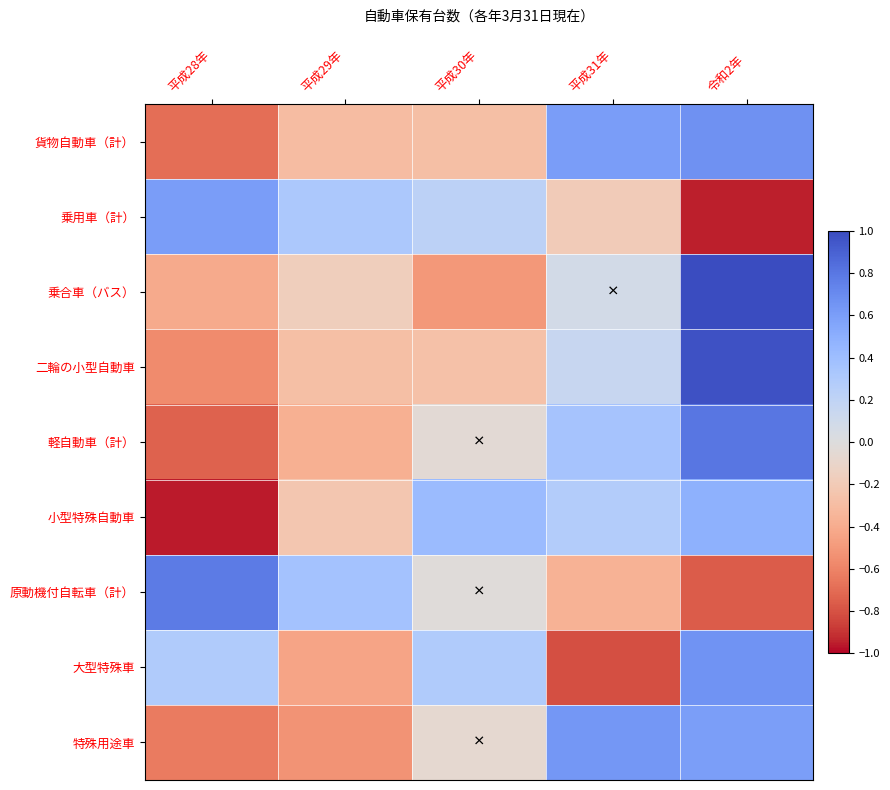

Reading left to right, extract all data points from this chart.

貨物自動車（計）: 平成28年=-0.7	平成29年=-0.3	平成30年=-0.3	平成31年=0.6	令和2年=0.7
乗用車（計）: 平成28年=0.6	平成29年=0.3	平成30年=0.2	平成31年=-0.2	令和2年=-1.0
乗合車（バス）: 平成28年=-0.4	平成29年=-0.2	平成30年=-0.5	平成31年=0.1	令和2年=1.0
二輪の小型自動車: 平成28年=-0.6	平成29年=-0.3	平成30年=-0.3	平成31年=0.2	令和2年=1.0
軽自動車（計）: 平成28年=-0.7	平成29年=-0.4	平成30年=-0.0	平成31年=0.4	令和2年=0.8
小型特殊自動車: 平成28年=-1.0	平成29年=-0.2	平成30年=0.4	平成31年=0.3	令和2年=0.5
原動機付自転車（計）: 平成28年=0.8	平成29年=0.4	平成30年=-0.0	平成31年=-0.4	令和2年=-0.8
大型特殊車: 平成28年=0.3	平成29年=-0.4	平成30年=0.3	平成31年=-0.8	令和2年=0.7
特殊用途車: 平成28年=-0.6	平成29年=-0.5	平成30年=-0.1	平成31年=0.6	令和2年=0.6